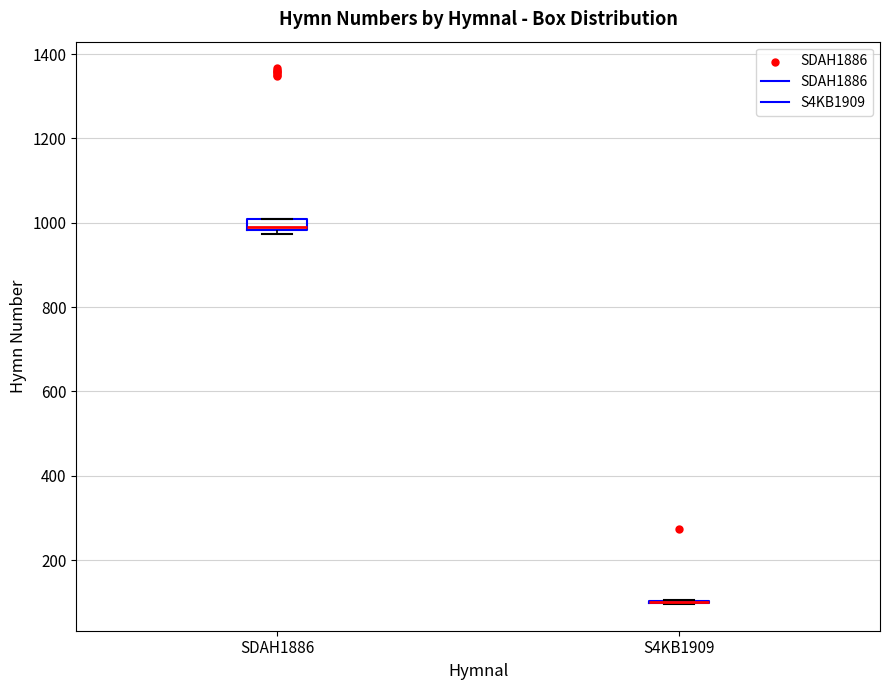

Which box is the tallest, from its lower edge to its upper edge?

SDAH1886